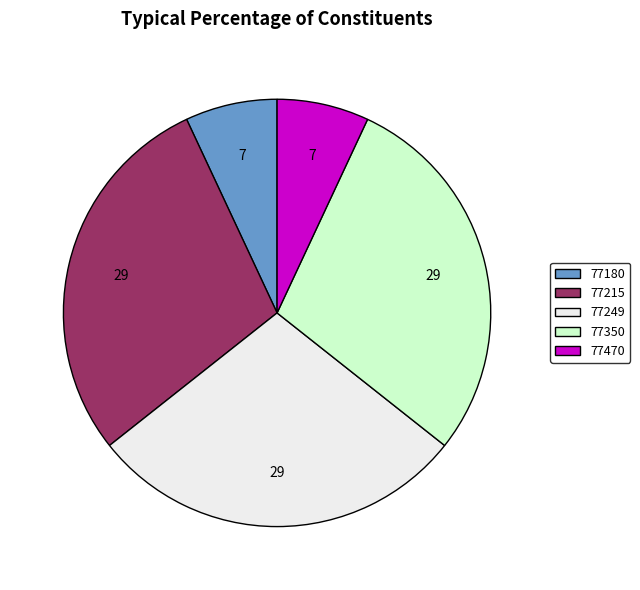

Is there a majority slice in this chart?

No